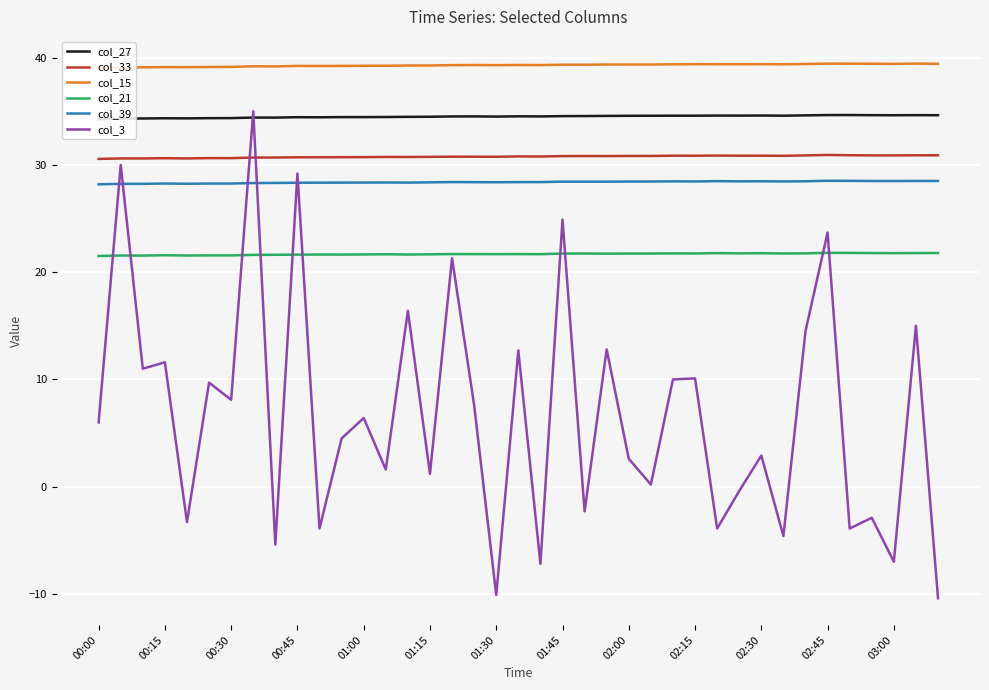

What is the maximum value shown in the chart?

39.4